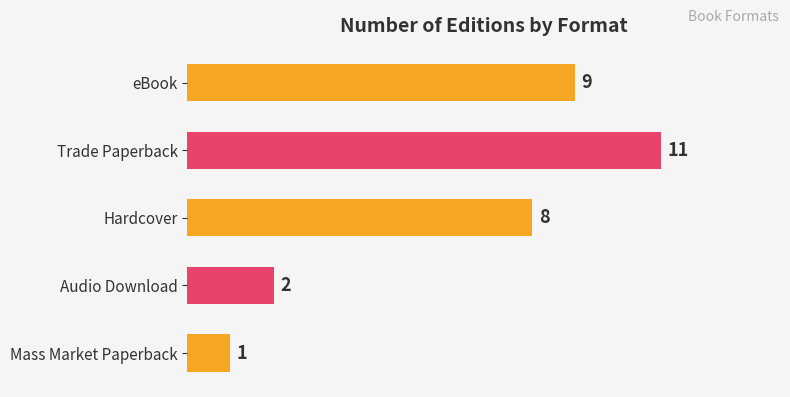

How many series are shown in this chart?

1